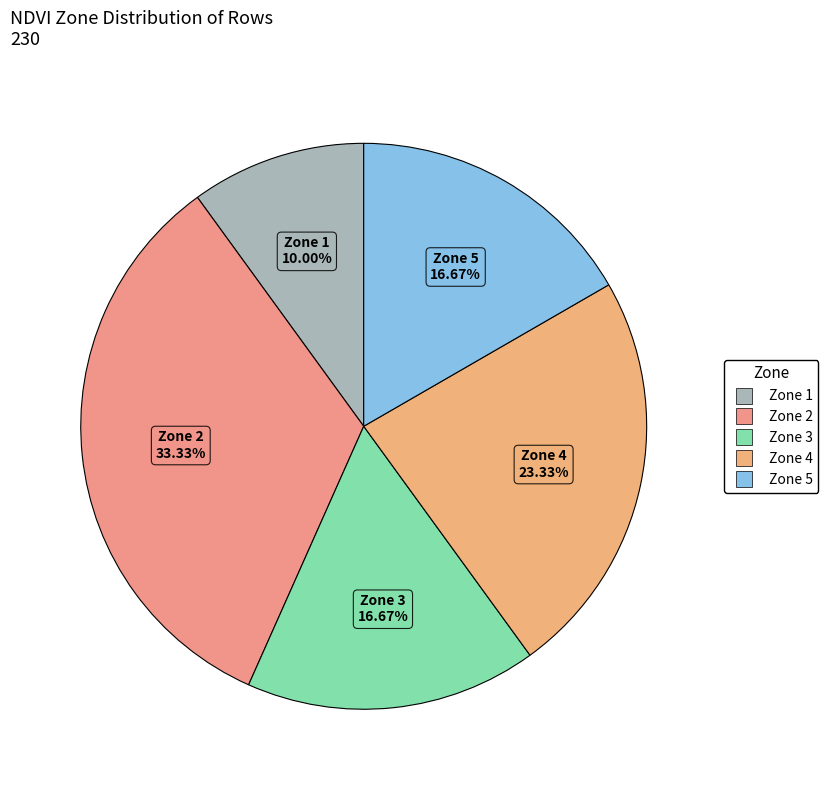

What is the smallest slice in the pie chart?

Zone 1